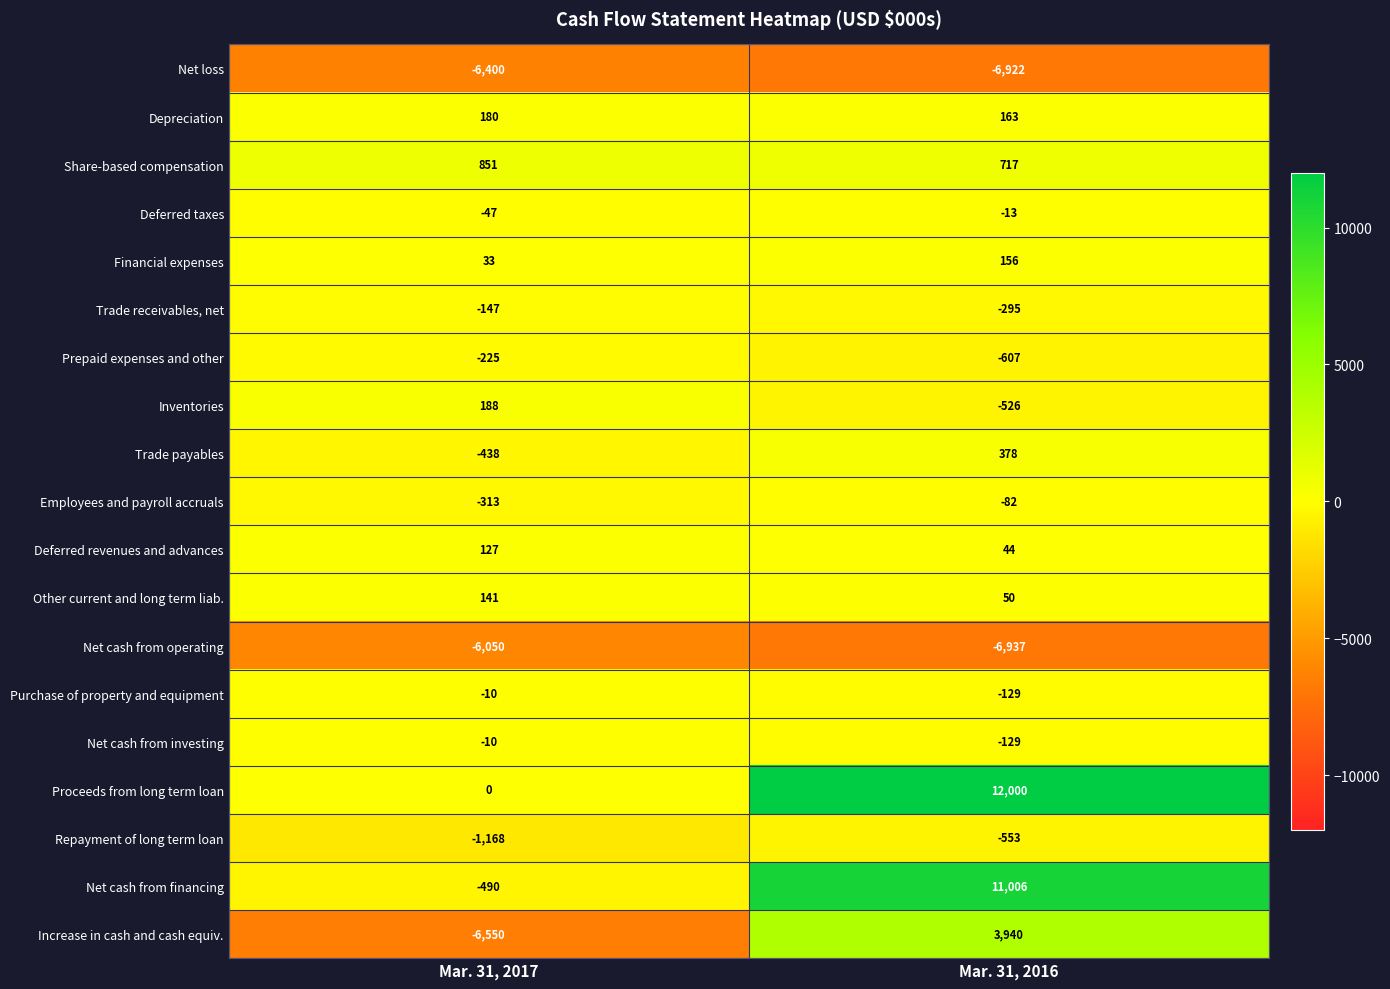

What is the sum of the Purchase of property and equipment values at Mar. 31, 2017 and Mar. 31, 2016?

-139